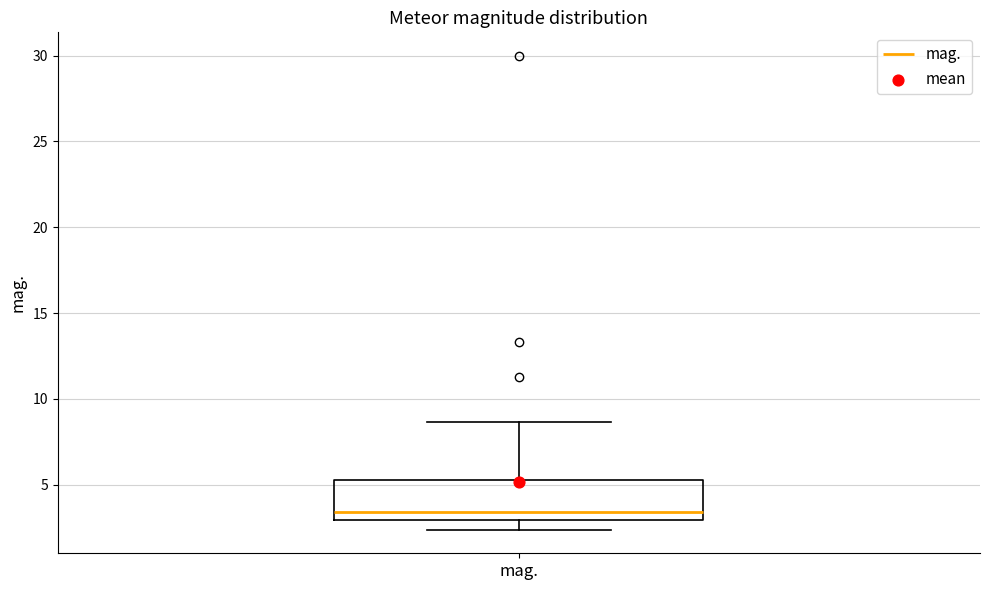

Transcribe this box plot: give where the median line is, the range the box spans, and where the two whiskers end, as read against the y-axis. The values are not printed on the chart, so give them approximately, as read against the axis.

median 3.5, box 3.0 to 5.5, whiskers 2.5 to 8.5